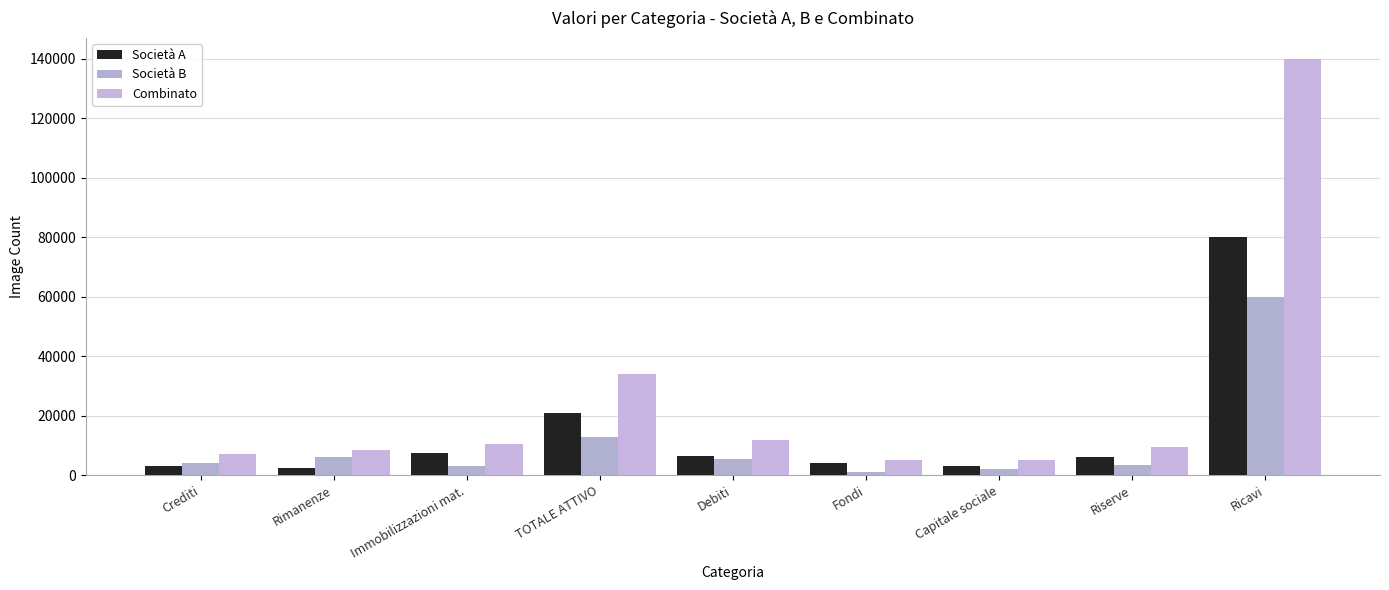

Rank the series by their average value, from lowest to highest.

Società B, Società A, Combinato